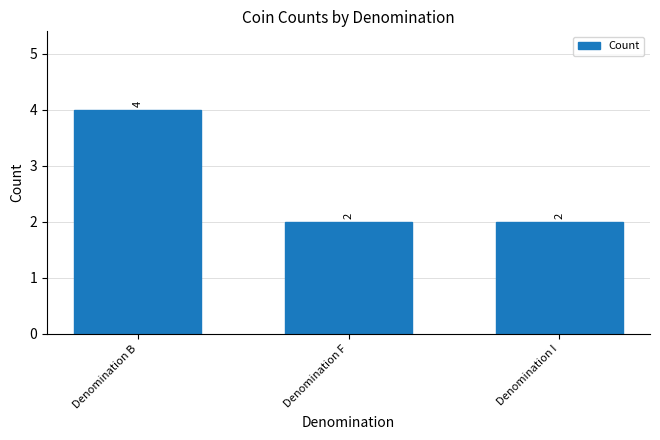

What is the approximate value at Denomination B?

4